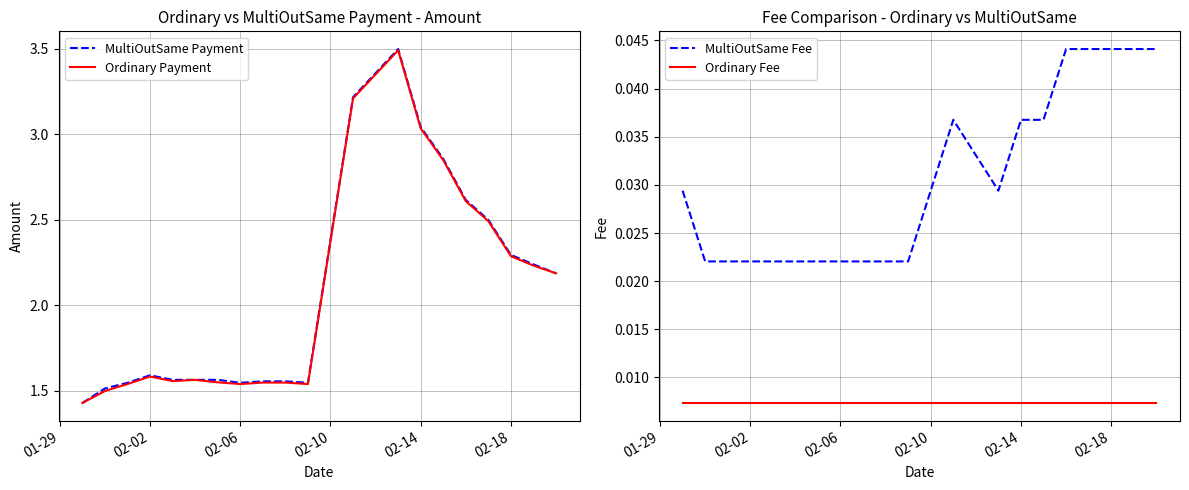

How many interior local peaks does the MultiOutSame Payment series have?

3